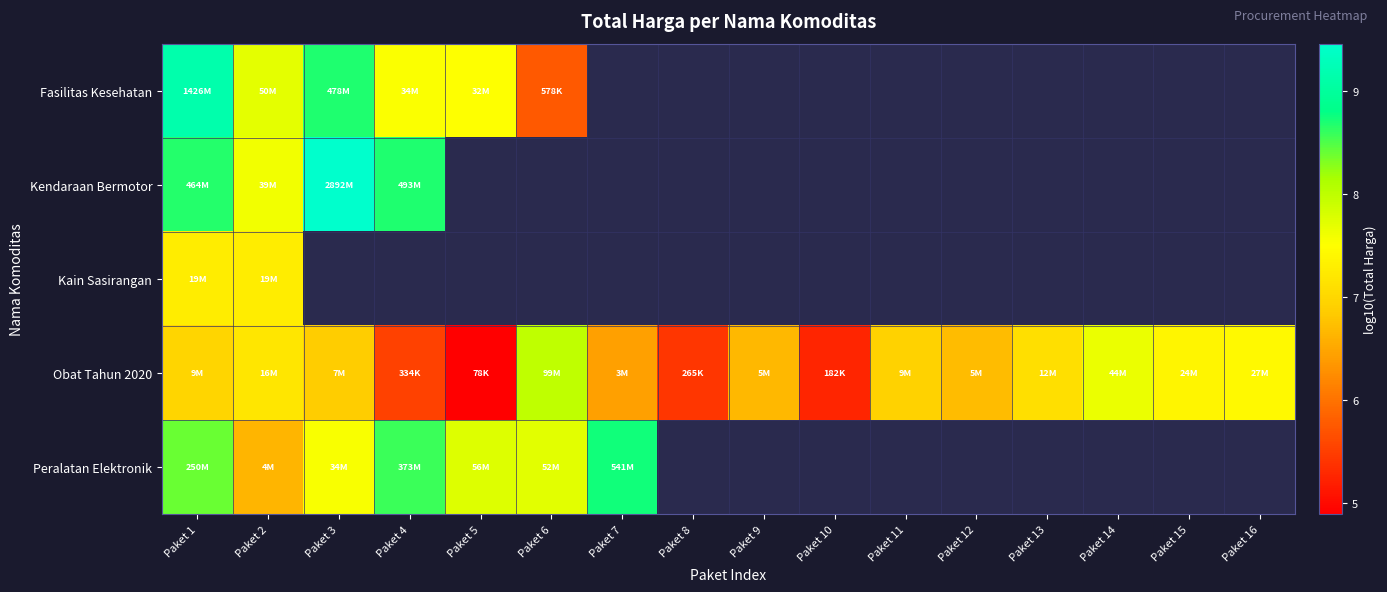

The Fasilitas Kesehatan series shows 7.5 at Paket 5. True or false?

True